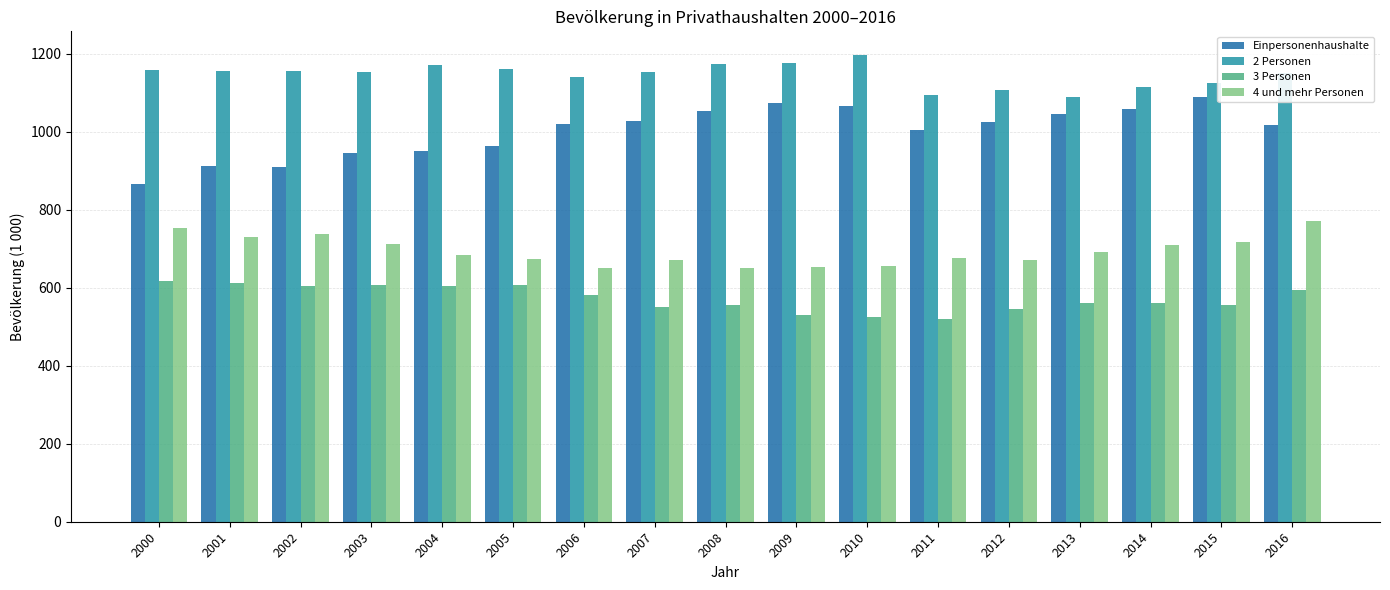

The 2 Personen series shows 1159.6 at 2005. True or false?

True